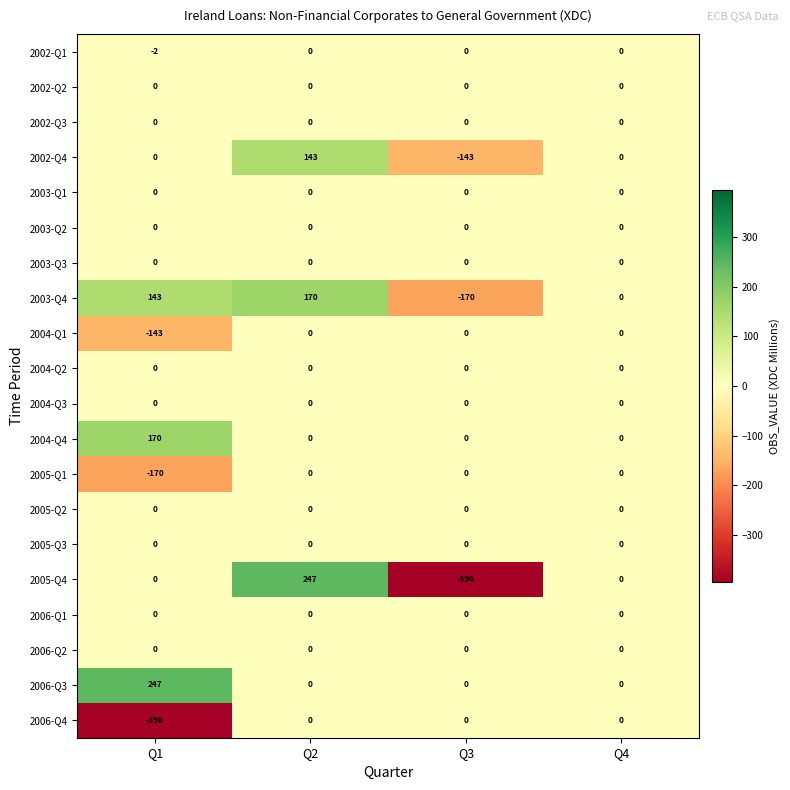

Between Q2 and Q3, which series saw the biggest shift?

2005-Q4